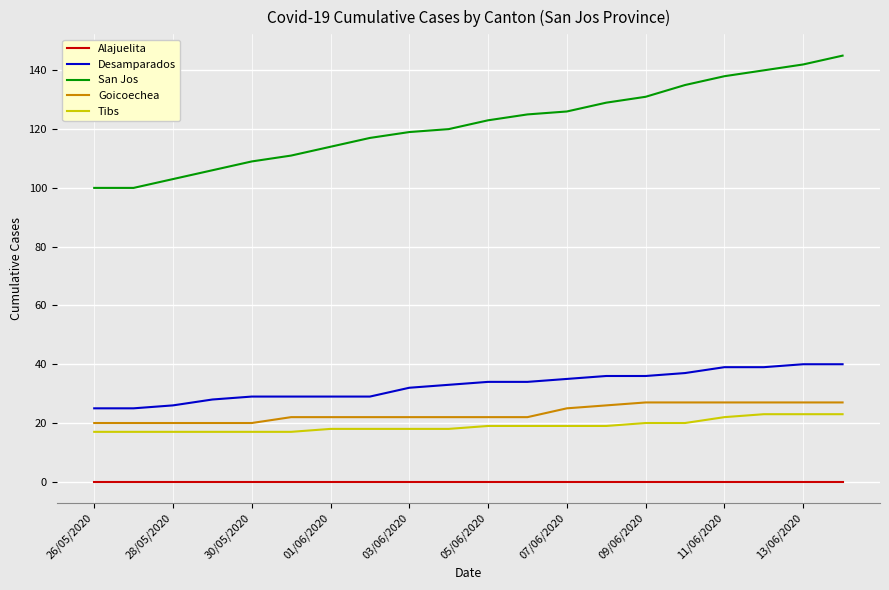

True or false: Alajuelita and San Jos cross at least once.

False